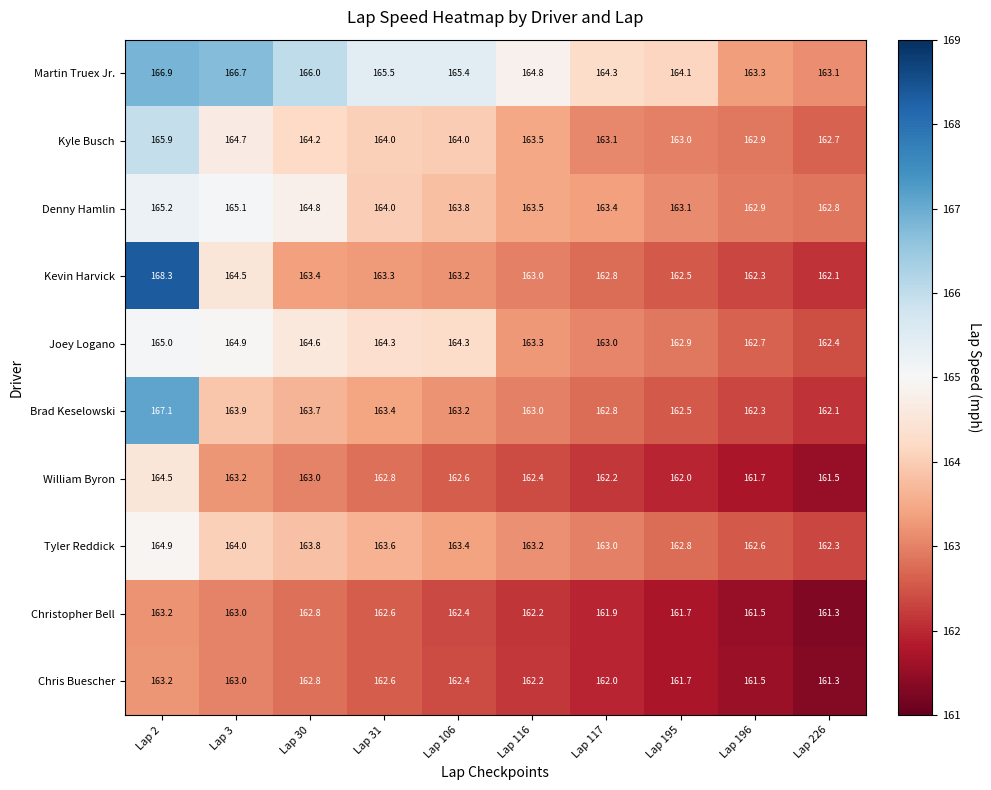

What is the average value of the Brad Keselowski series?

163.4